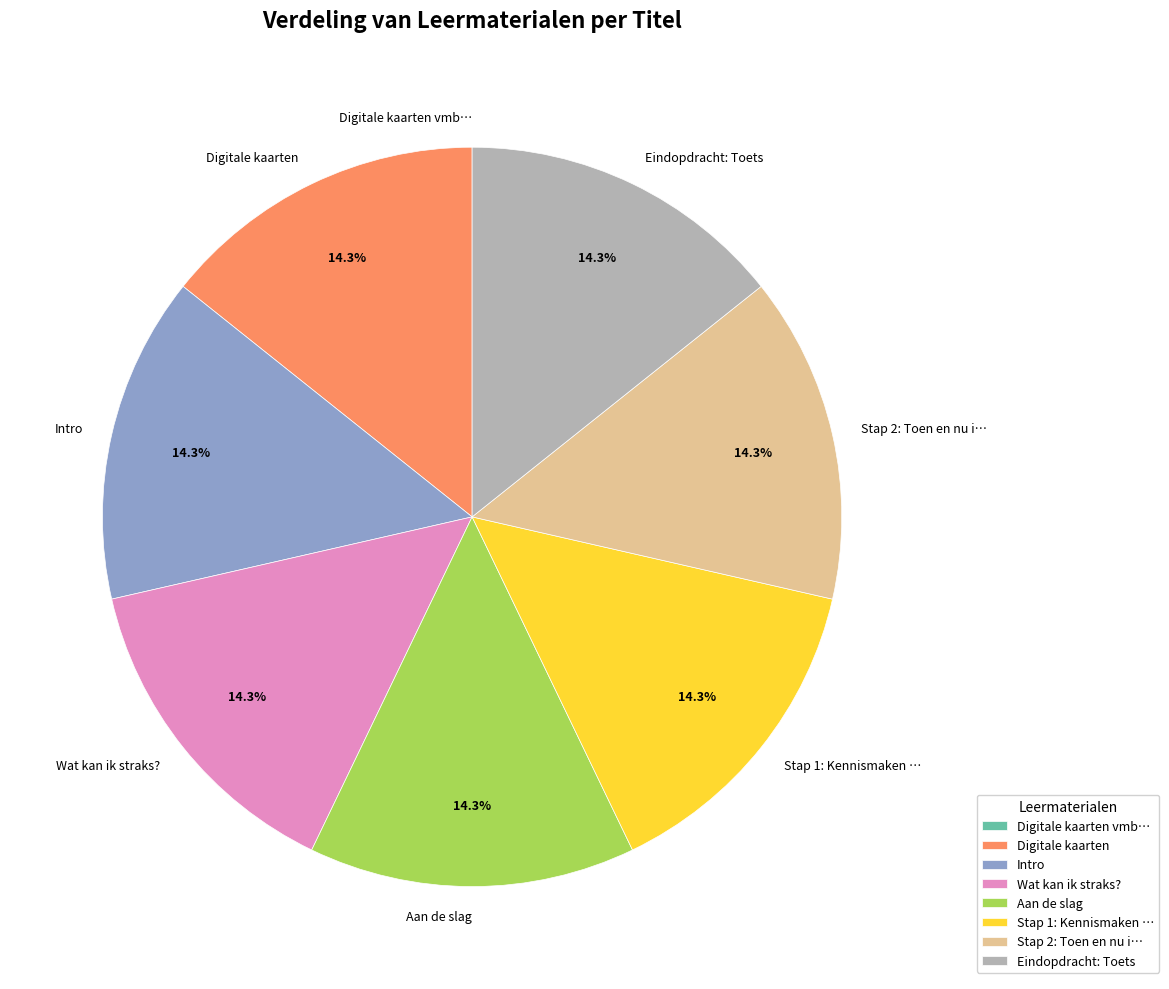

What is the ratio of the value at Intro to the value at Eindopdracht: Toets?

1.0